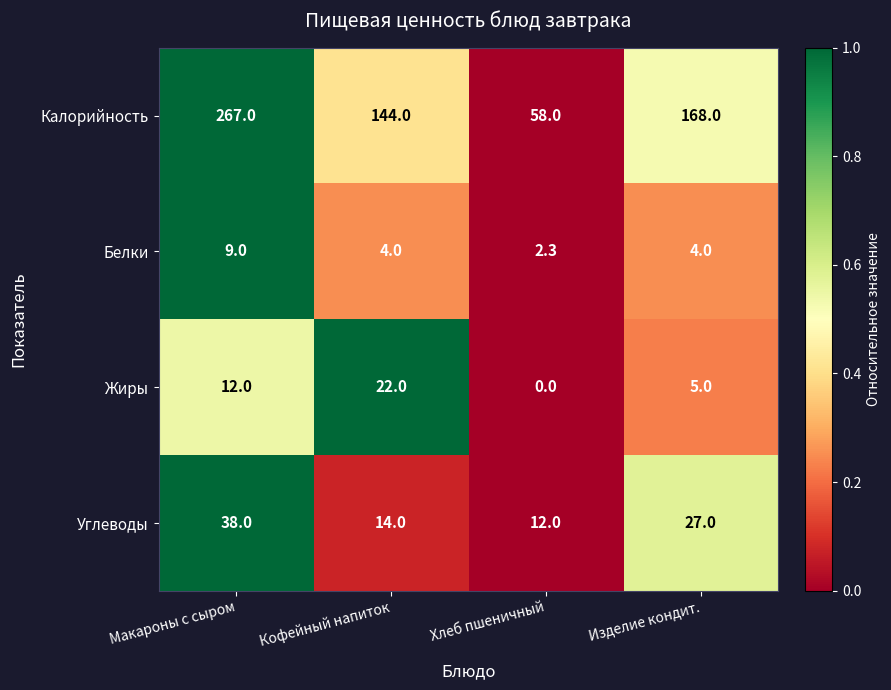

How many distinct data groups are displayed?

4